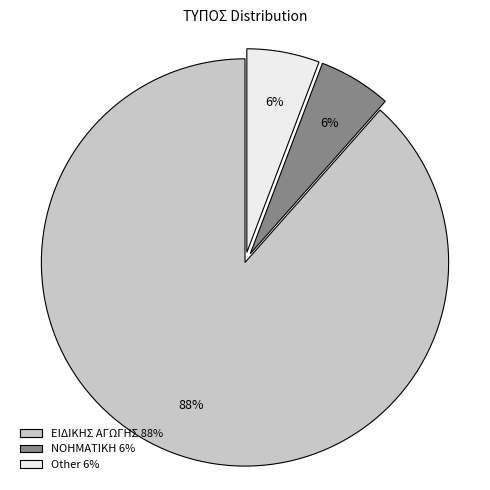

Between ΕΙΔΙΚΗΣ ΑΓΩΓΗΣ and ΝΟΗΜΑΤΙΚΗ, which is larger?

ΕΙΔΙΚΗΣ ΑΓΩΓΗΣ